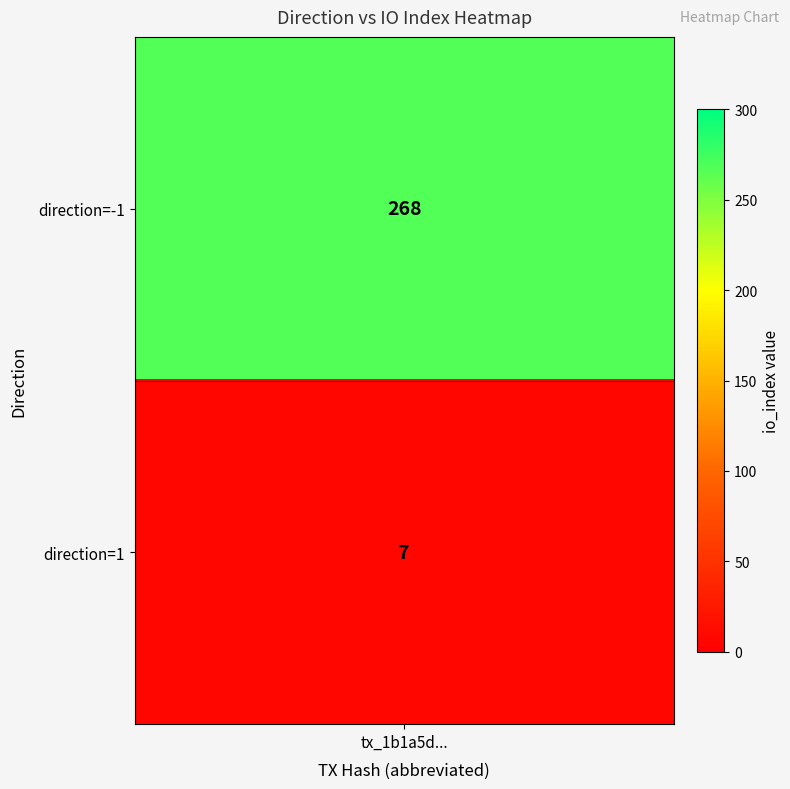

Reading left to right, what are all the values shown in this chart?

268	7